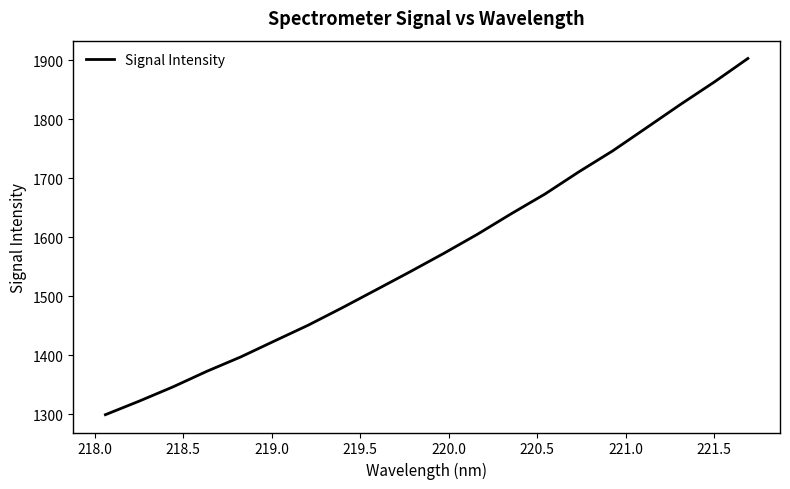

How many lines are shown in the chart?

1